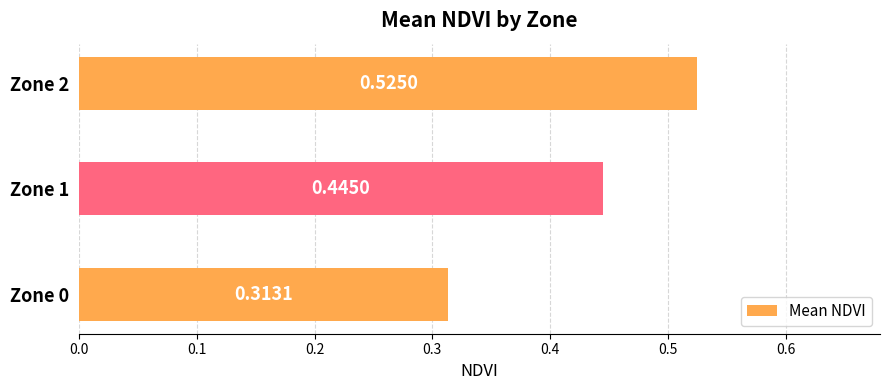

Which has a higher value, Zone 2 or Zone 1?

Zone 2